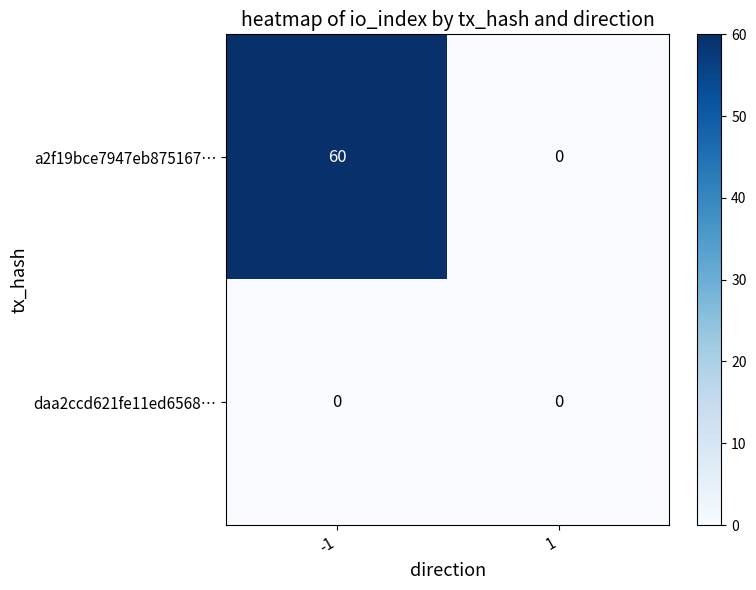

Is it true that daa2ccd621fe11ed6568… equals 0 at -1?

True